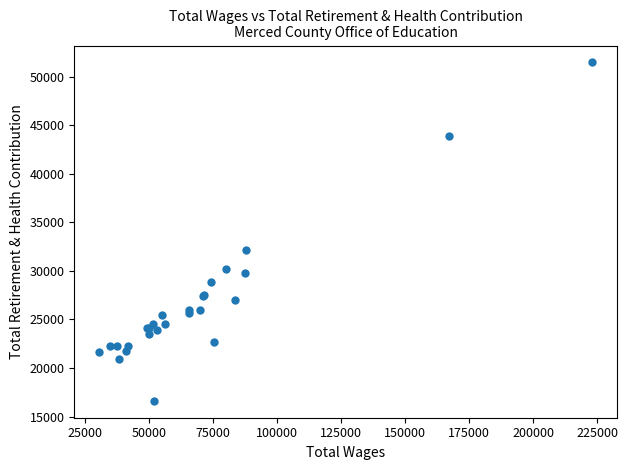

What Y value in the scatter plot is closest to 34044?

32197